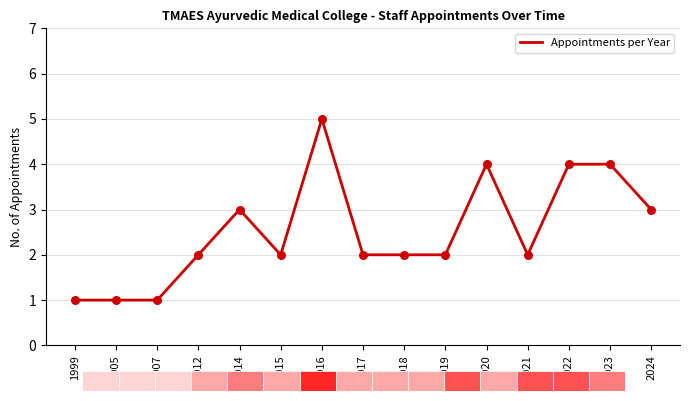

Approximately how many times larger is the value at 2022 compared to 2020?

1.0